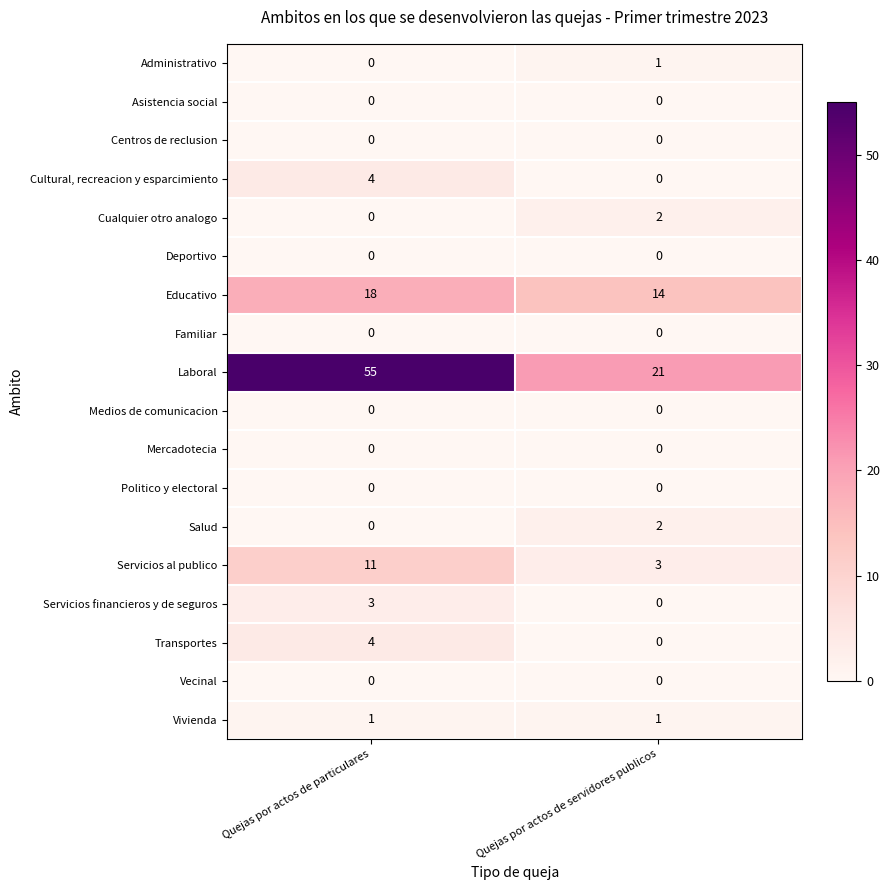

Is it true that Deportivo equals 0 at Quejas por actos de servidores publicos?

True